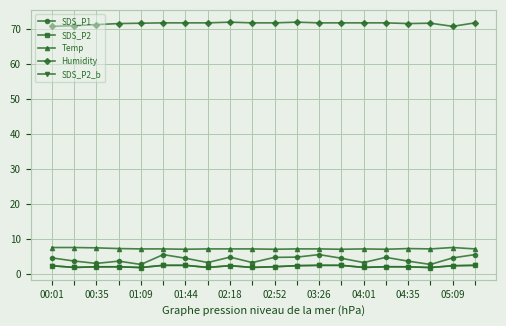

What is the average value of the SDS_P2 series?

2.1